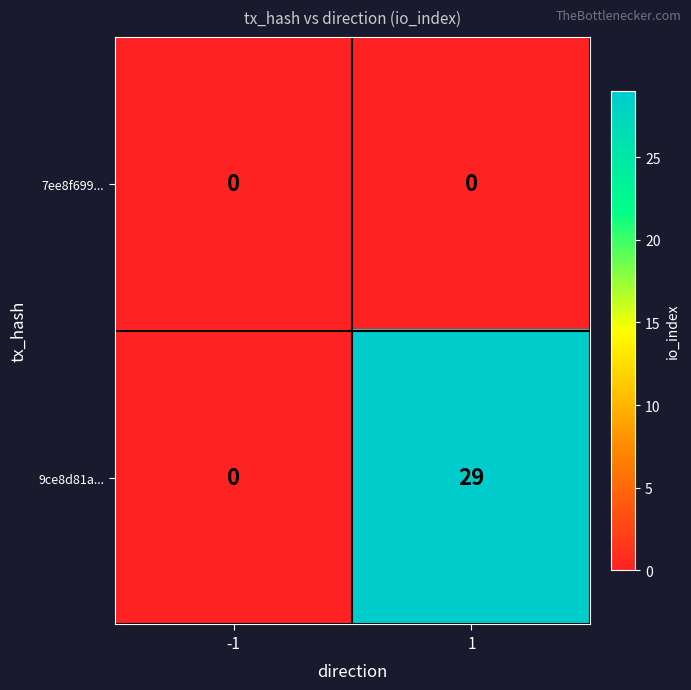

Reading right to left, extract all data points from this chart.

7ee8f699...: 1=0	-1=0
9ce8d81a...: 1=29	-1=0